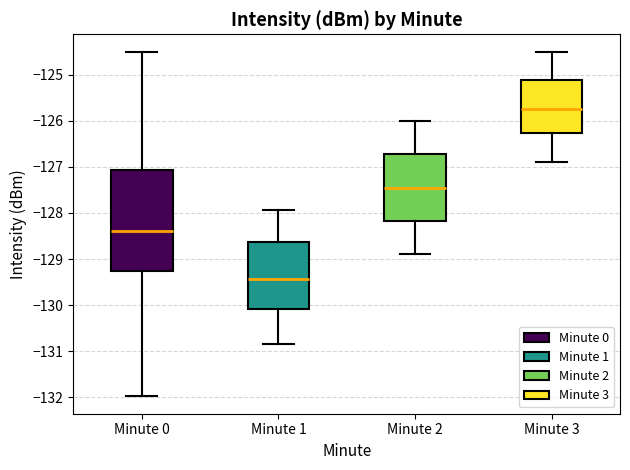

Reading left to right, read every box against the y-axis: the position of its median line, the range the box covers, and the ends of its whiskers. The values are not printed on the chart, so give them approximately, as read against the axis.

Minute 0: median -128.4, box -129.3 to -127.1, whiskers -132.0 to -124.5
Minute 1: median -129.4, box -130.1 to -128.6, whiskers -130.8 to -127.9
Minute 2: median -127.4, box -128.2 to -126.7, whiskers -128.9 to -126.0
Minute 3: median -125.7, box -126.3 to -125.1, whiskers -126.9 to -124.5